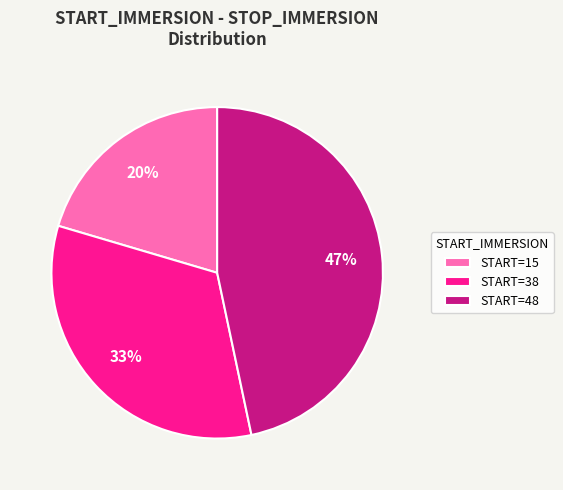

To the nearest percent, what is the average slice percentage?

33%